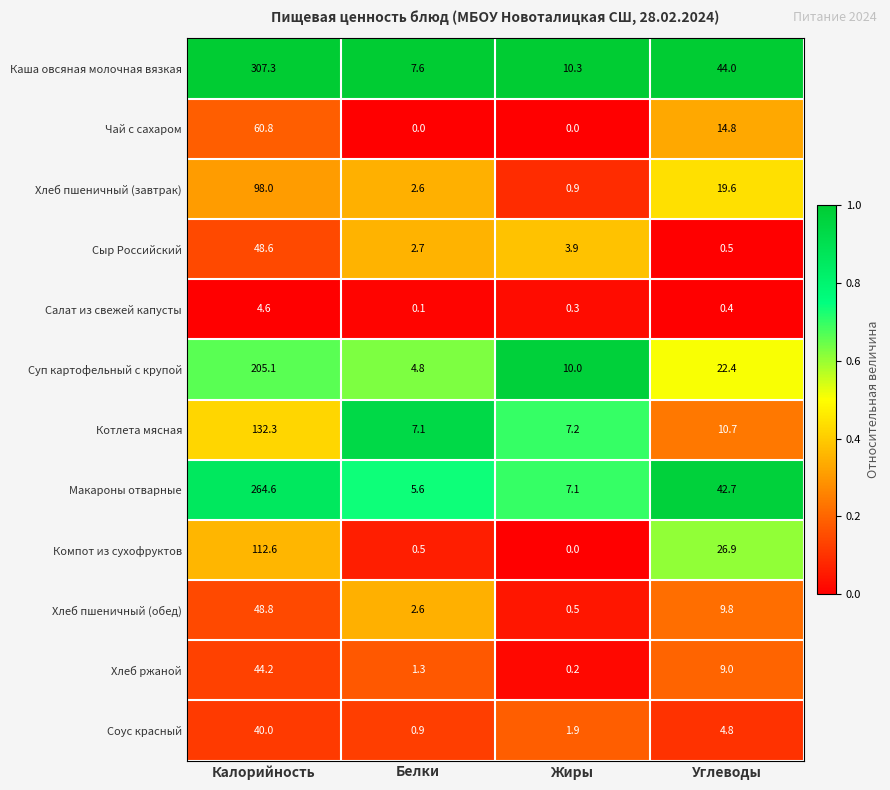

The value of Хлеб пшеничный (обед) at Белки is 2.6. True or false?

True